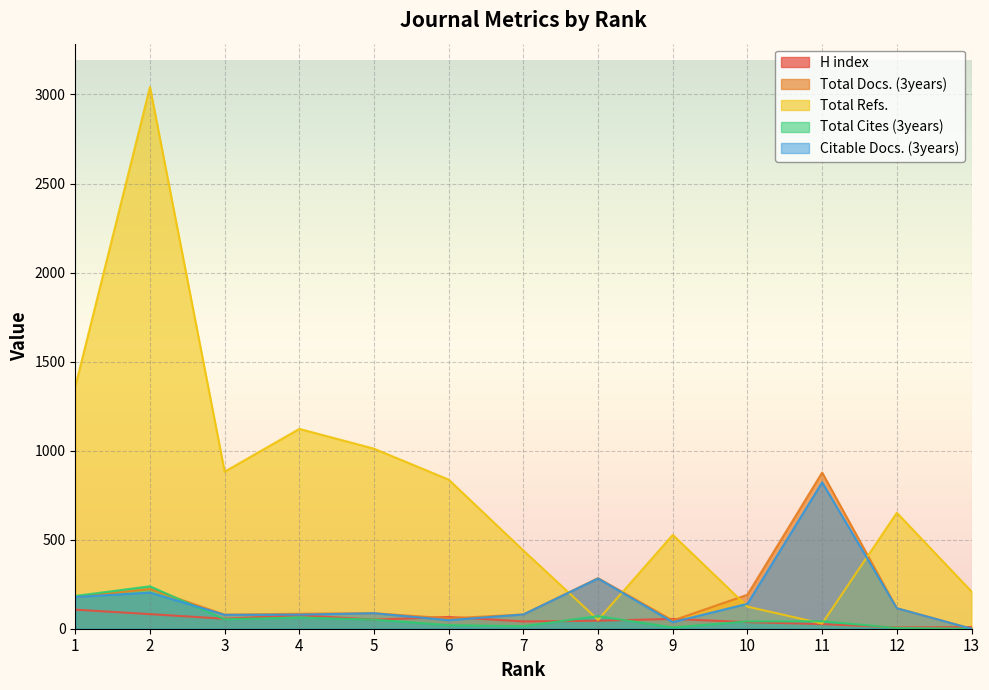

How many lines are shown in the chart?

5